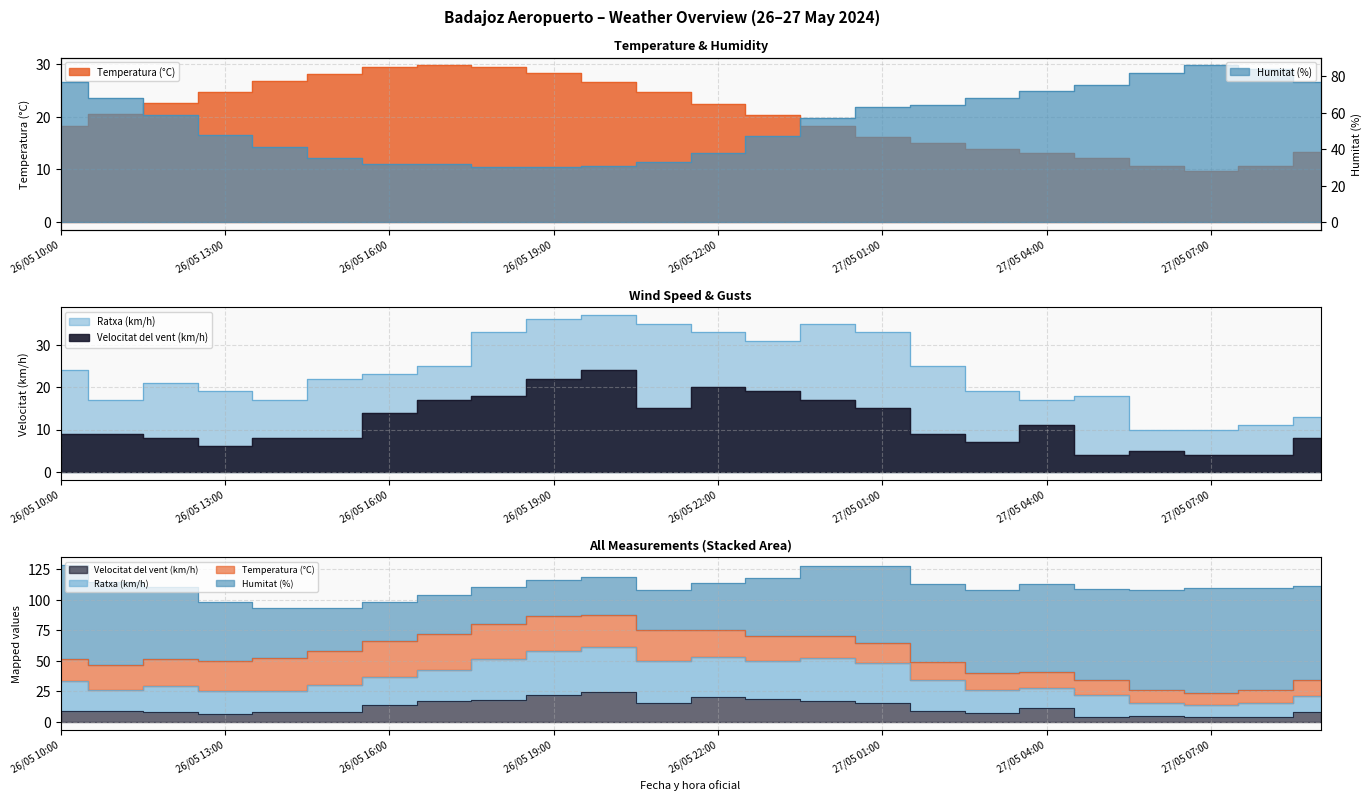

Read the Ratxa (km/h) value at 27/05 07:00.

10.0